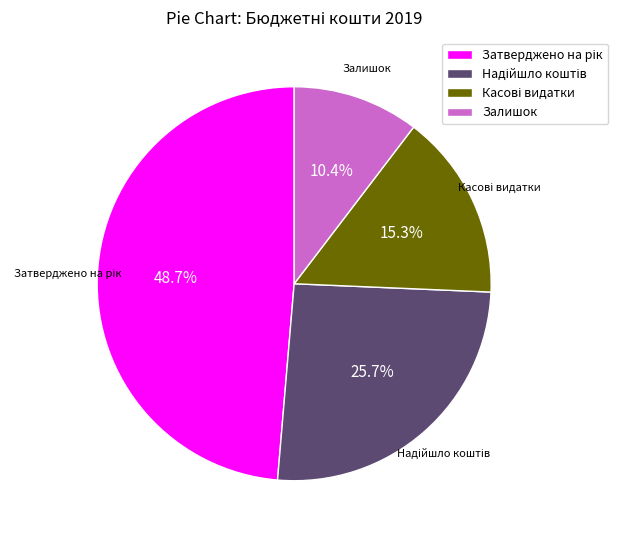

Does Залишок account for over 50% of the chart?

No